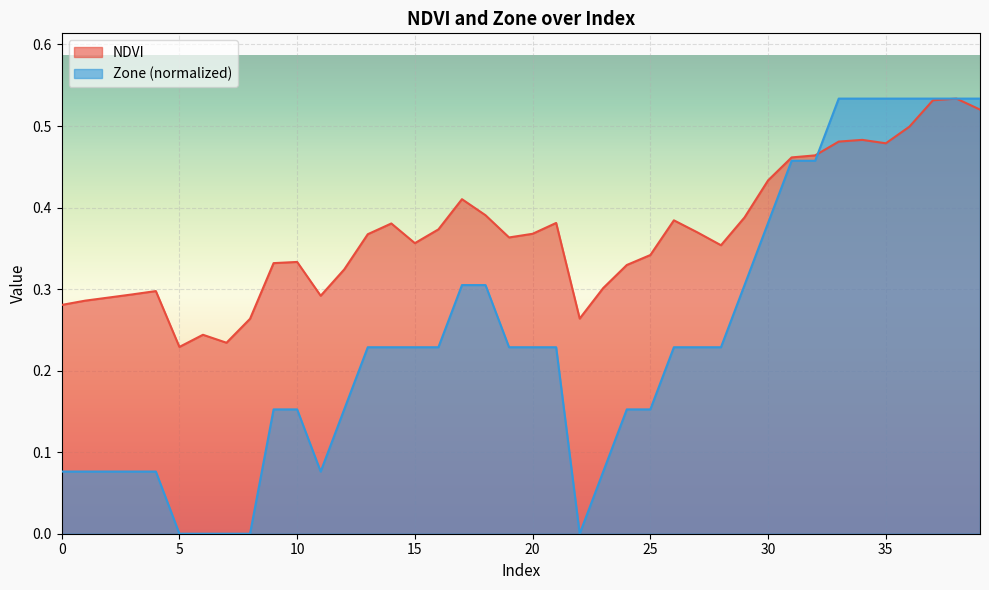

List the labels in order of NDVI value, smallest first.

5, 7, 6, 8, 22, 0, 1, 2, 11, 3, 4, 23, 12, 24, 9, 10, 25, 28, 15, 19, 13, 20, 27, 16, 14, 21, 26, 29, 18, 17, 30, 31, 32, 35, 33, 34, 36, 39, 37, 38